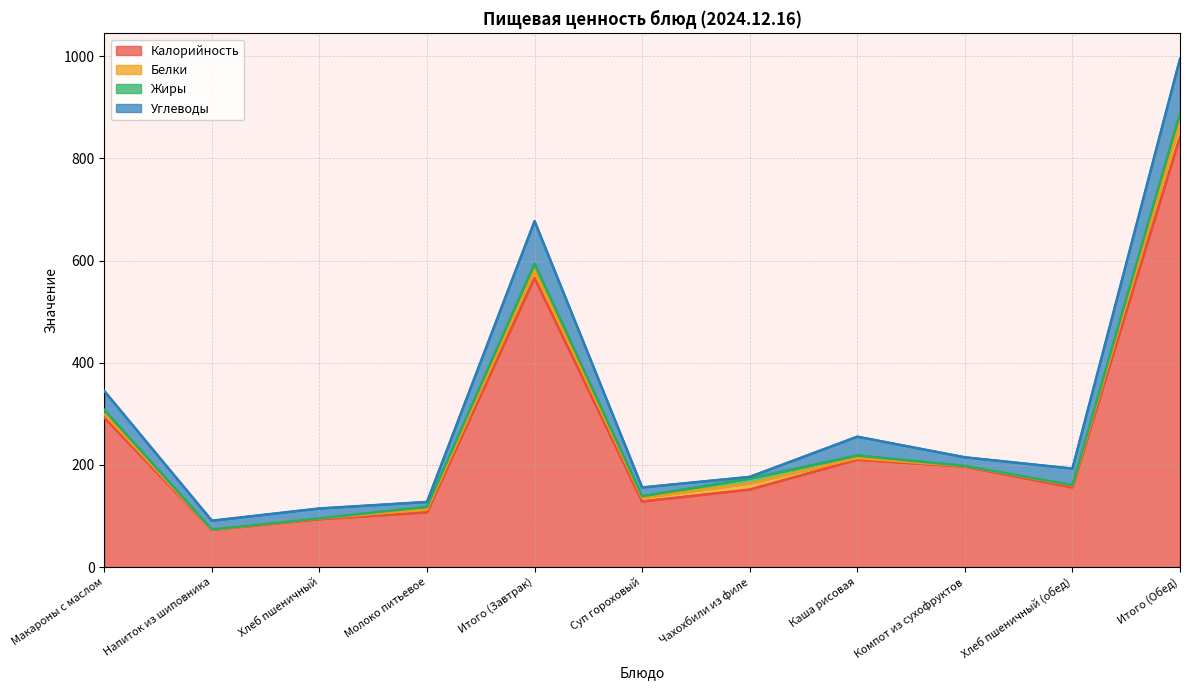

Where do Углеводы and Жиры first cross each other?

Суп гороховый and Чахохбили из филе